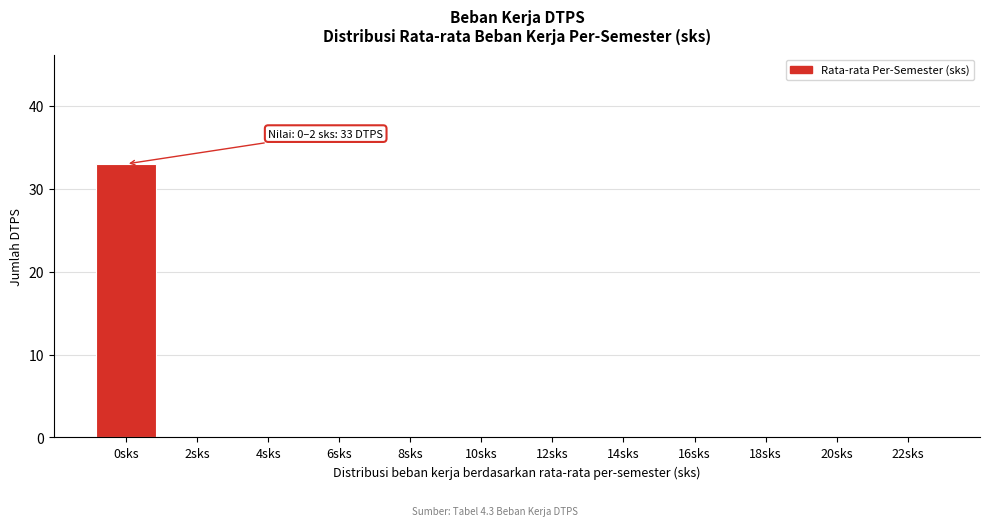

Reading right to left, list all the values displayed in this chart.

22sks=0	20sks=0	18sks=0	16sks=0	14sks=0	12sks=0	10sks=0	8sks=0	6sks=0	4sks=0	2sks=0	0sks=33